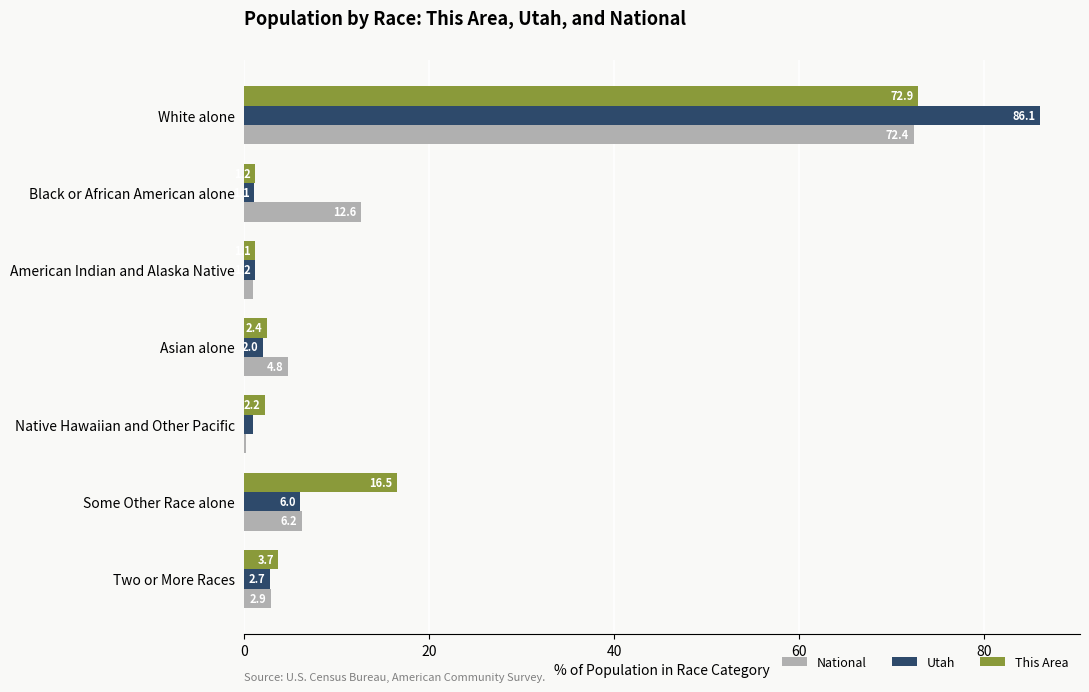

The This Area series shows 16.5 at Some Other Race alone. True or false?

True